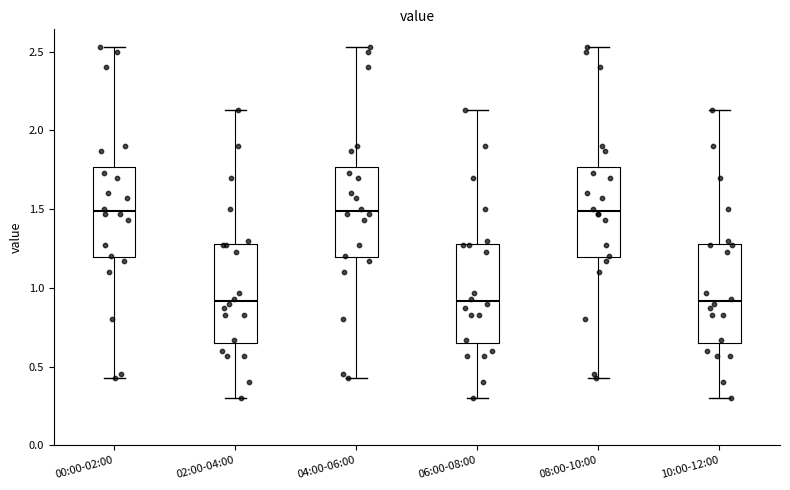

Reading left to right, read every box against the y-axis: the position of its median line, the range the box covers, and the ends of its whiskers. The values are not printed on the chart, so give them approximately, as read against the axis.

00:00-02:00: median 1.50, box 1.20 to 1.75, whiskers 0.45 to 2.55
02:00-04:00: median 0.90, box 0.65 to 1.30, whiskers 0.30 to 2.15
04:00-06:00: median 1.50, box 1.20 to 1.75, whiskers 0.45 to 2.55
06:00-08:00: median 0.90, box 0.65 to 1.30, whiskers 0.30 to 2.15
08:00-10:00: median 1.50, box 1.20 to 1.75, whiskers 0.45 to 2.55
10:00-12:00: median 0.90, box 0.65 to 1.30, whiskers 0.30 to 2.15